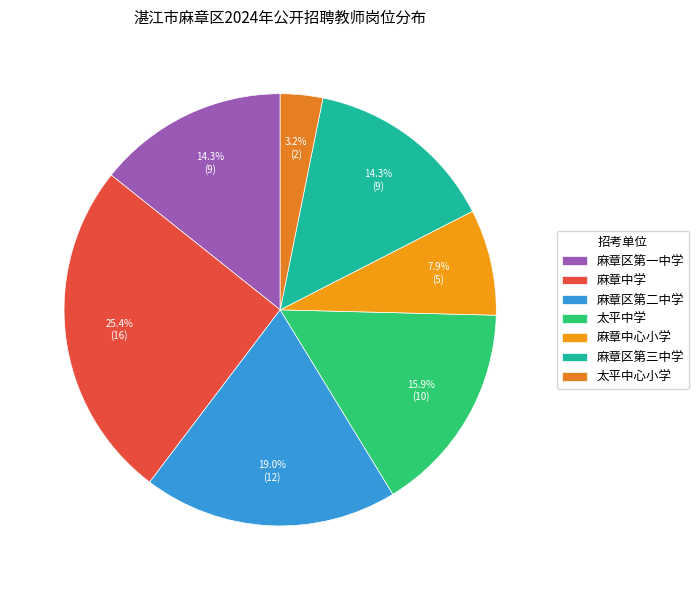

To the nearest percent, what is the difference between the largest and smallest slice percentages?

22%